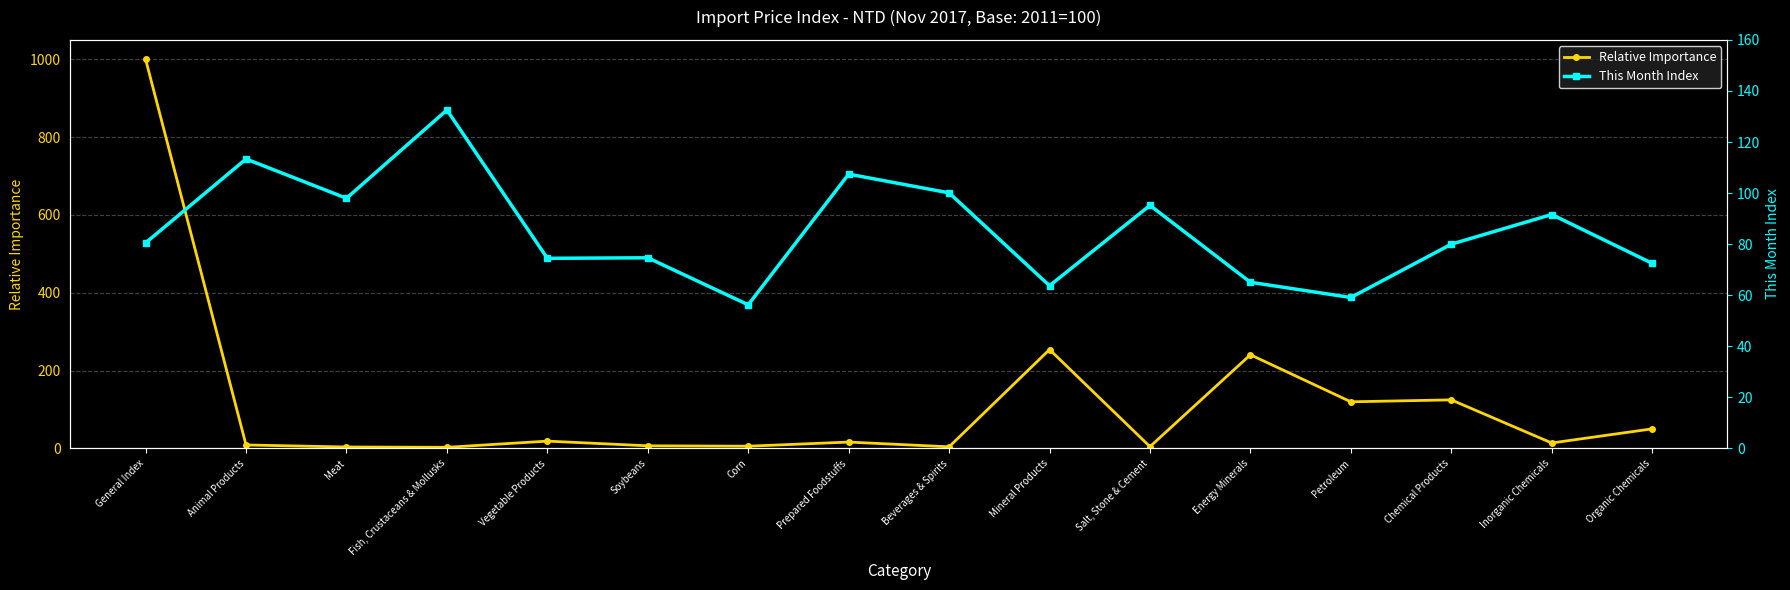

Is this an area chart (filled region under the line)?

No